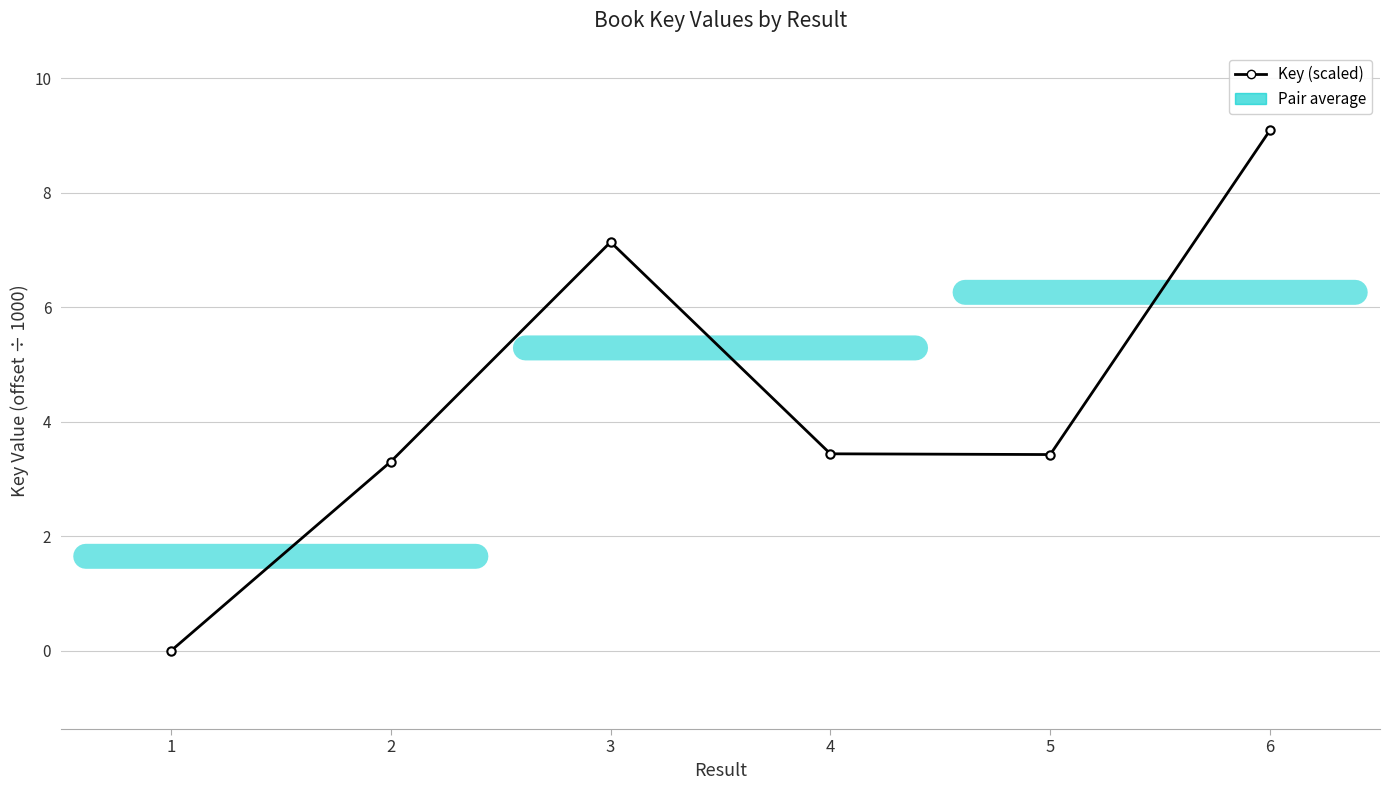

True or false: there are more than 0 points higher than both neighbors.

True